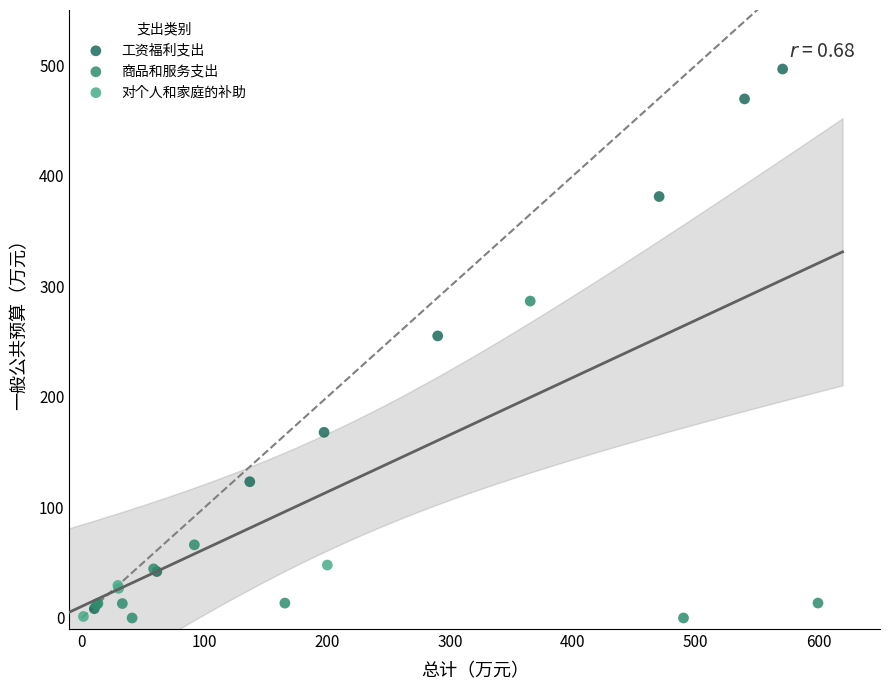

Which series has the widest spread of Y values?

工资福利支出